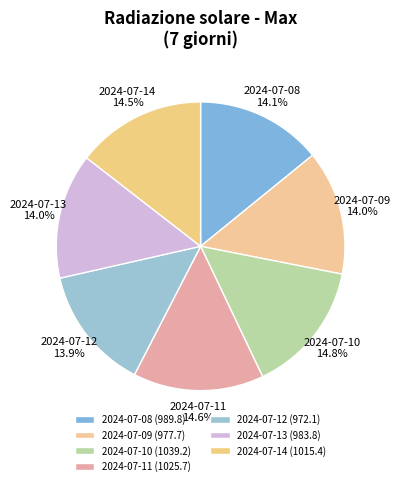

Is there a majority slice in this chart?

No